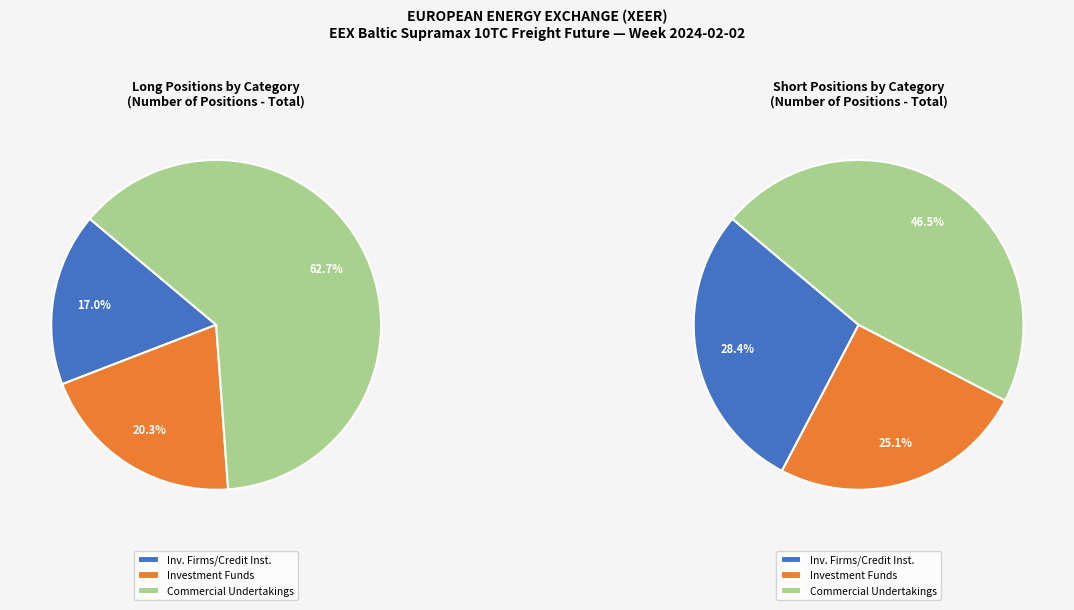

Rank the categories by Long value from lowest to highest.

Investment Firms or credit institutions, Investment Funds, Commercial Undertakings